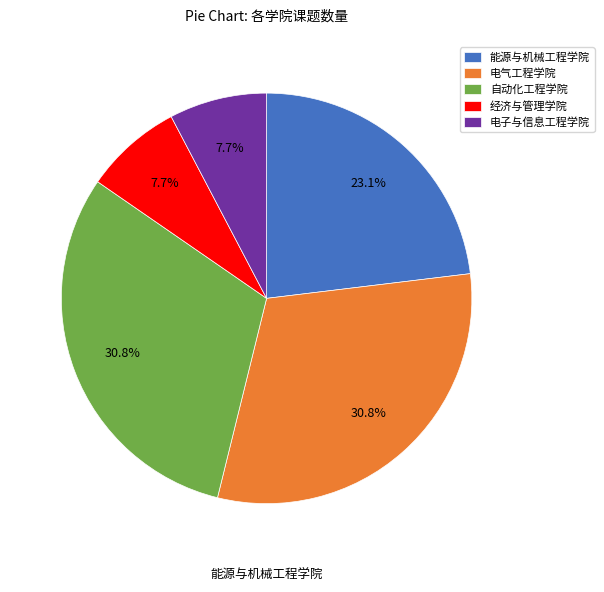

Is there a majority slice in this chart?

No